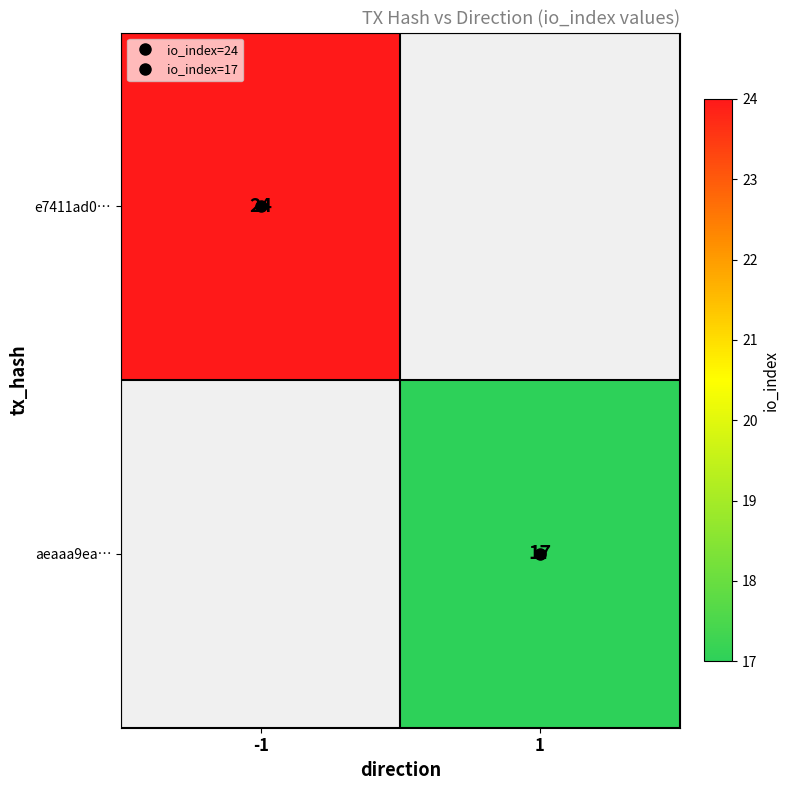

At how many categories does at least one series exceed 18?

1